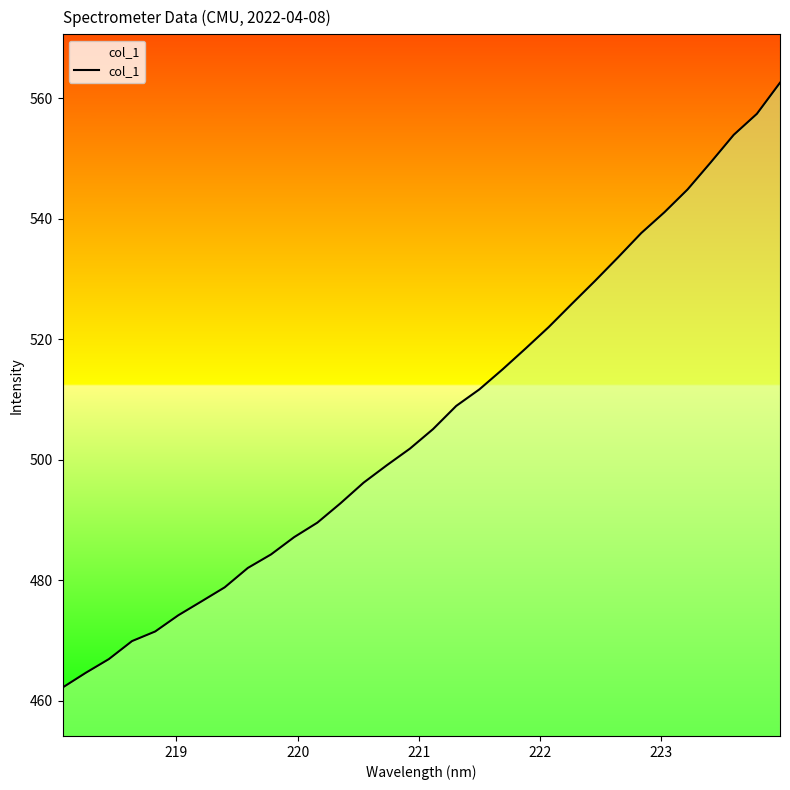

What is the smallest value displayed?

462.2